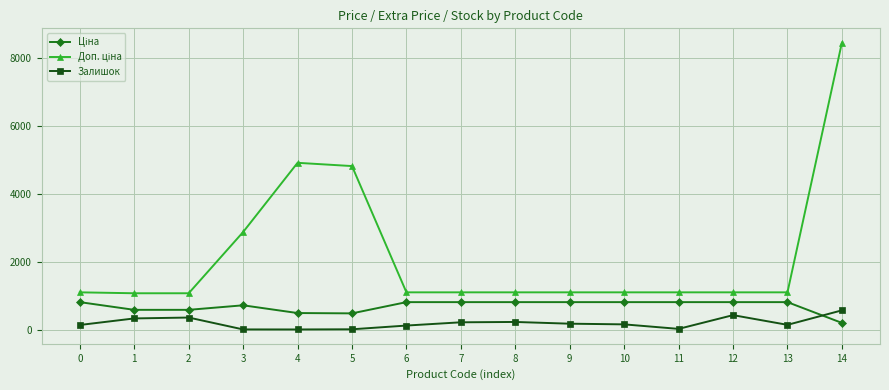

Does the chart display data point markers on the line(s)?

Yes